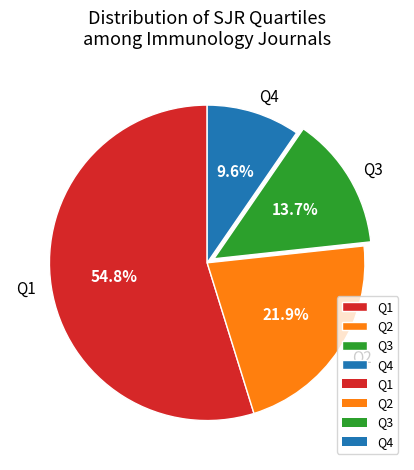

How many segments does this pie chart have?

4